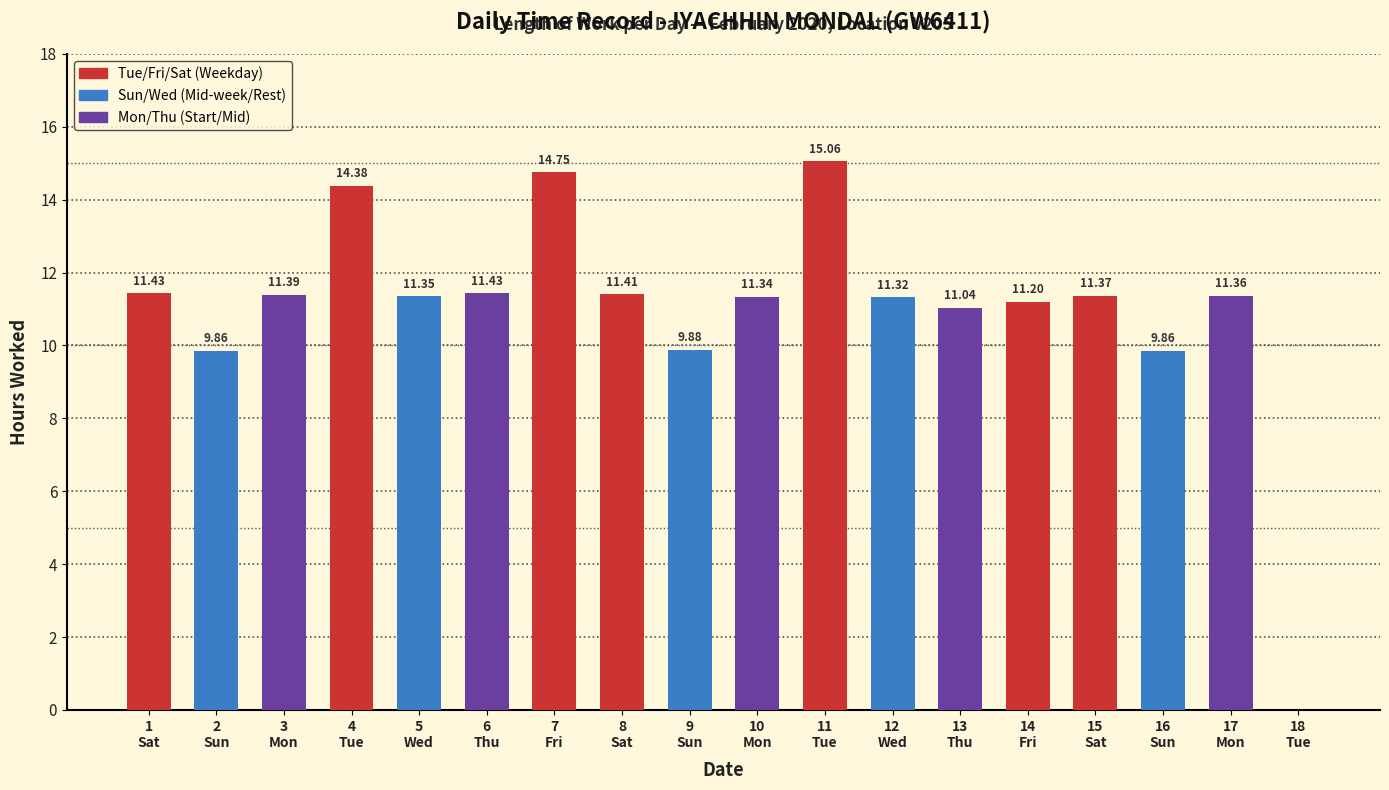

What is the sum of all values?

198.4